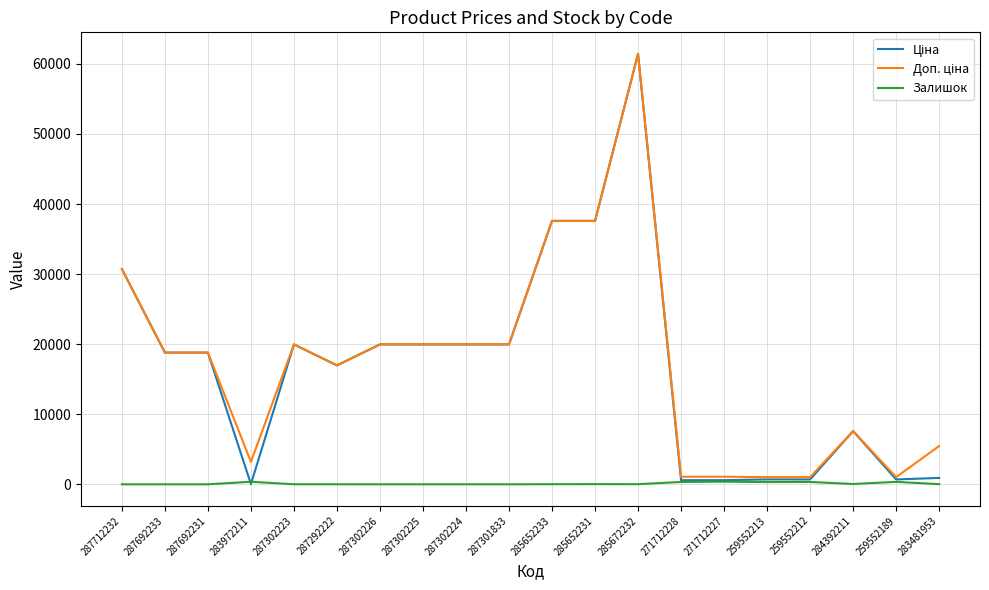

At which category is the sum across all series the highest?

285672232